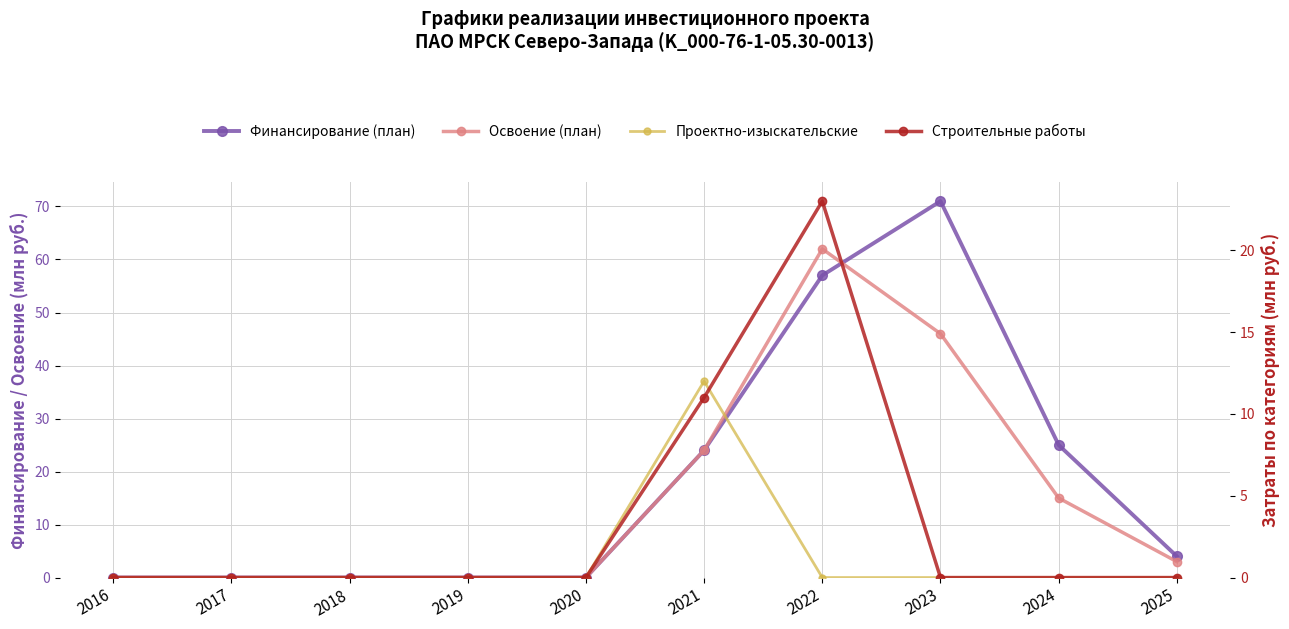

At which label does Освоение (план) reach its peak?

2022